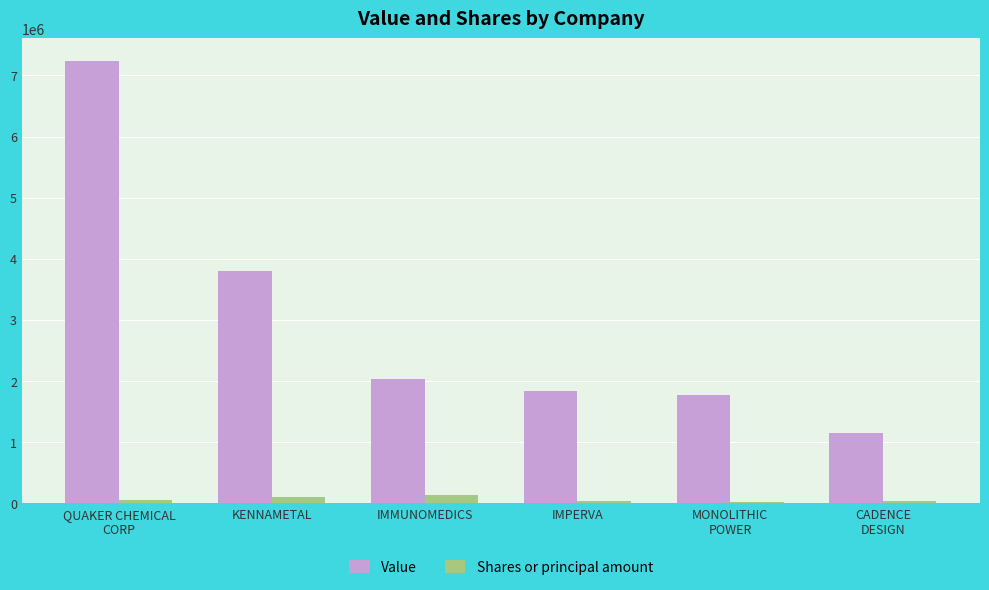

Are the bars grouped side by side (vs. stacked)?

Yes